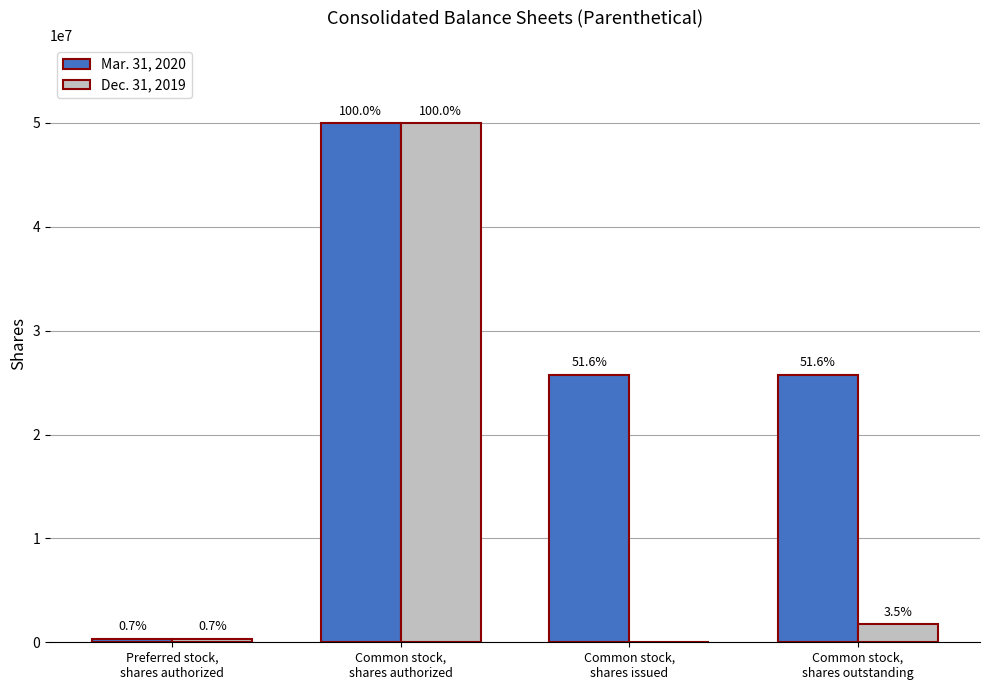

What are all the series names shown in the legend?

Mar. 31, 2020, Dec. 31, 2019